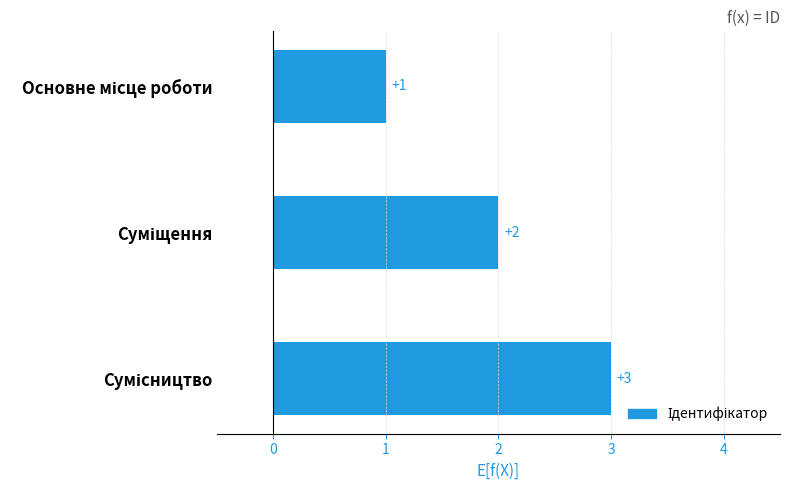

Are the bars grouped side by side (vs. stacked)?

No